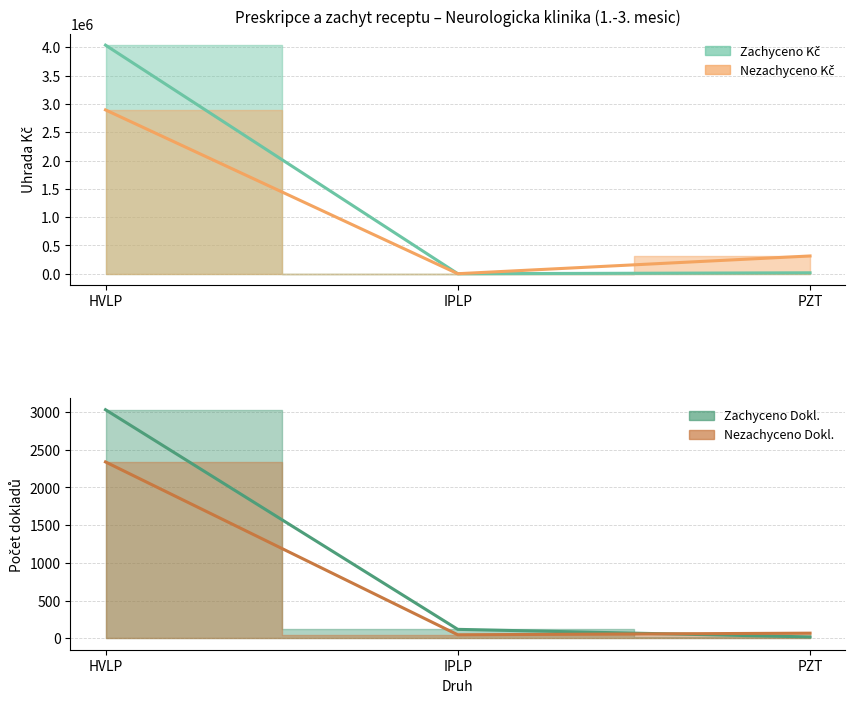

The Nezachyceno Kc series shows 2893928.2 at HVLP. True or false?

True